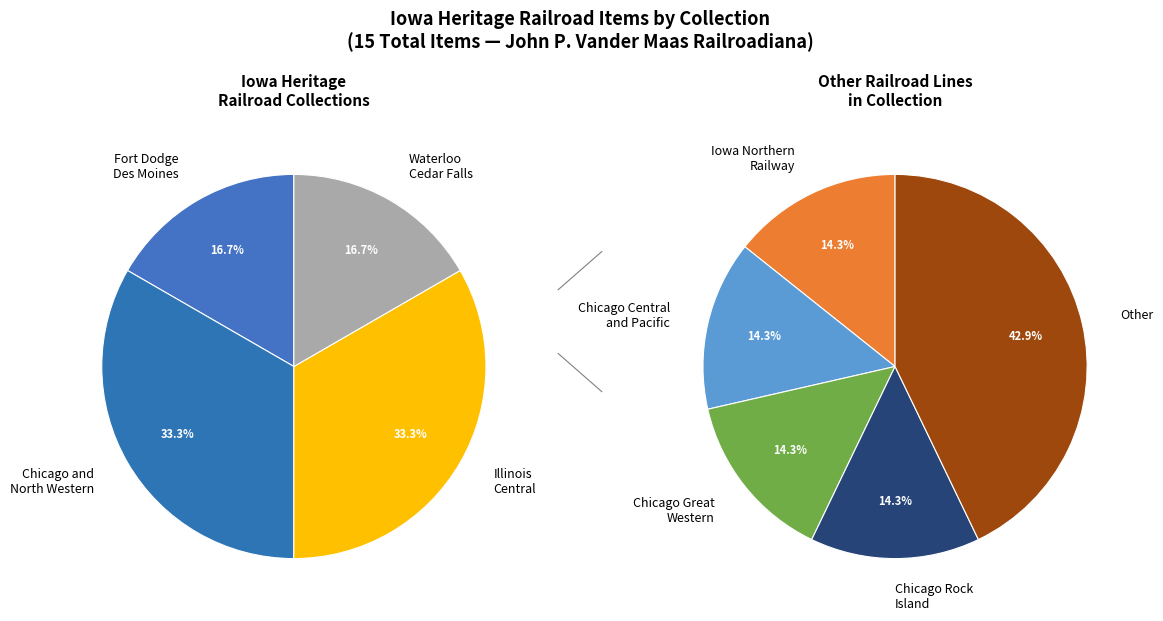

How many slices are in this pie chart?

9